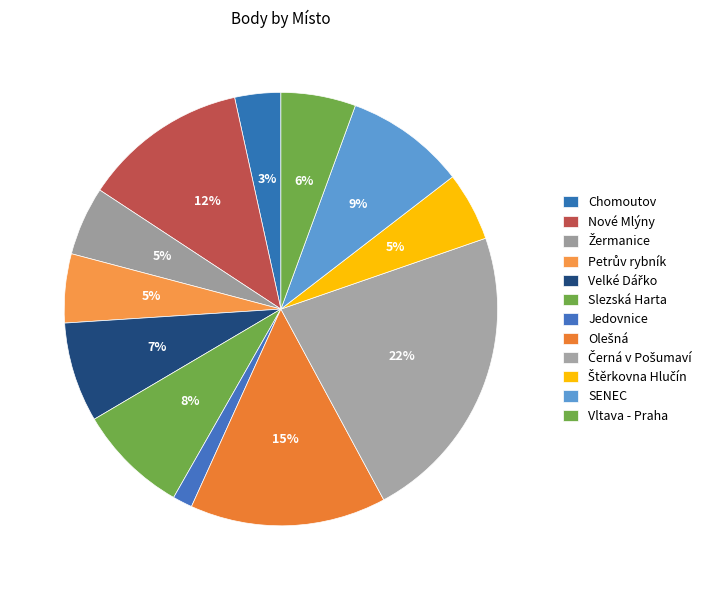

Does any single category account for the majority?

No